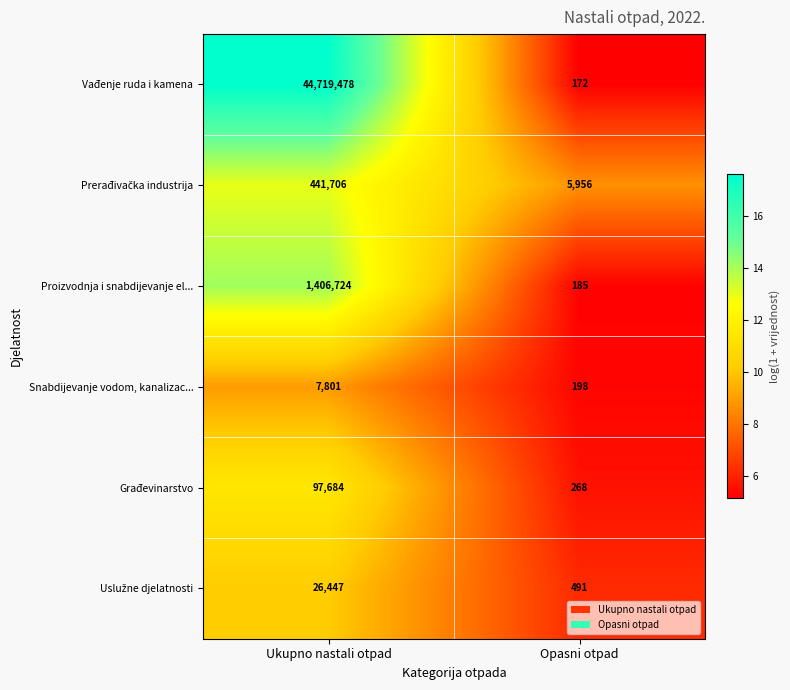

How many data points does each series have?

2